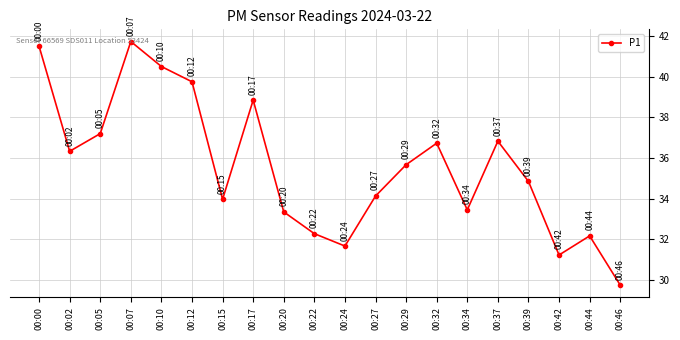

The value at 00:32 is 23.3. True or false?

False